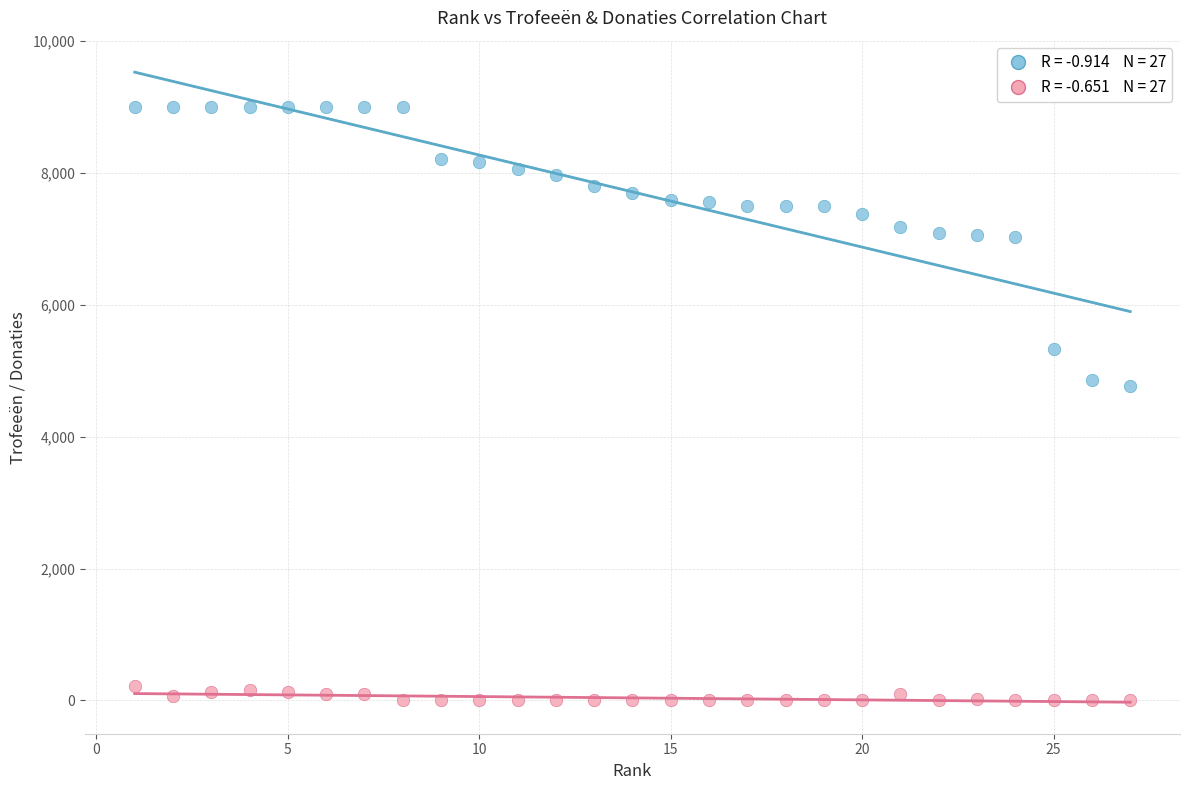

Across all data points, what is the range of X values (max minus min)?

26